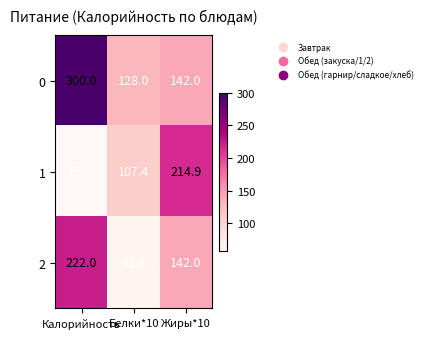

What is the spread (max minus min) of values at Калорийность?

242.0